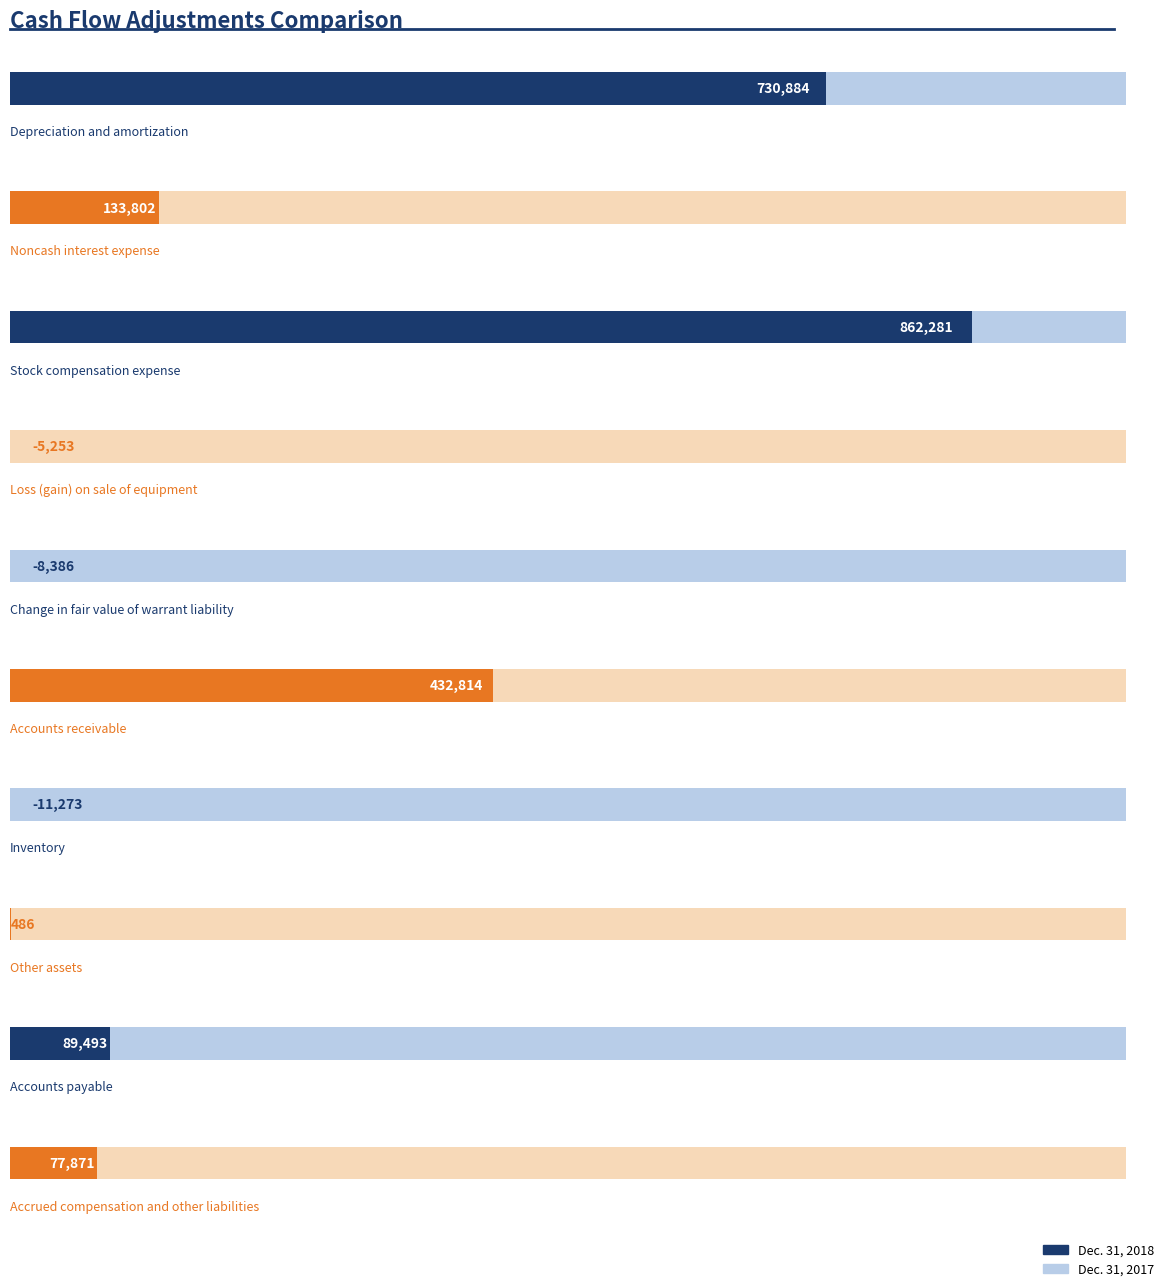

Is it true that Dec. 31, 2017 equals -120696 at Other assets?

False